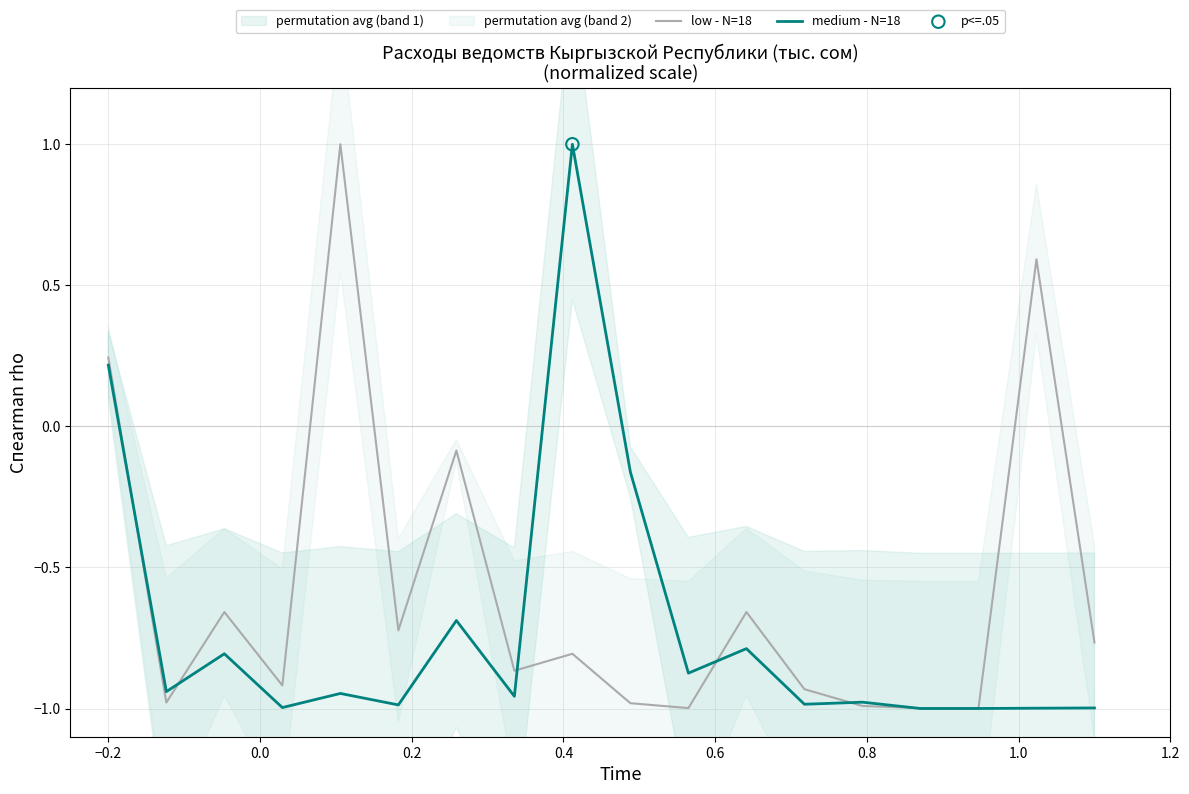

Which series reaches the minimum Y coordinate?

low - N=18